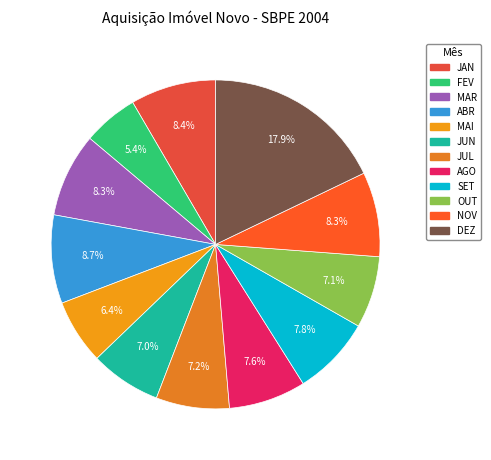

Rank the categories by value from highest to lowest.

DEZ, ABR, JAN, NOV, MAR, SET, AGO, JUL, OUT, JUN, MAI, FEV